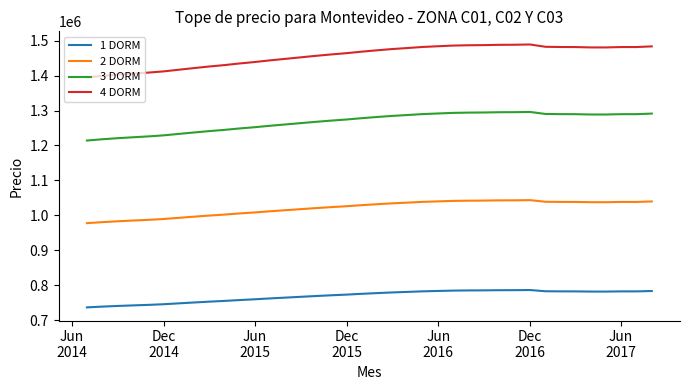

Which series has the largest total across all categories?

4 DORM